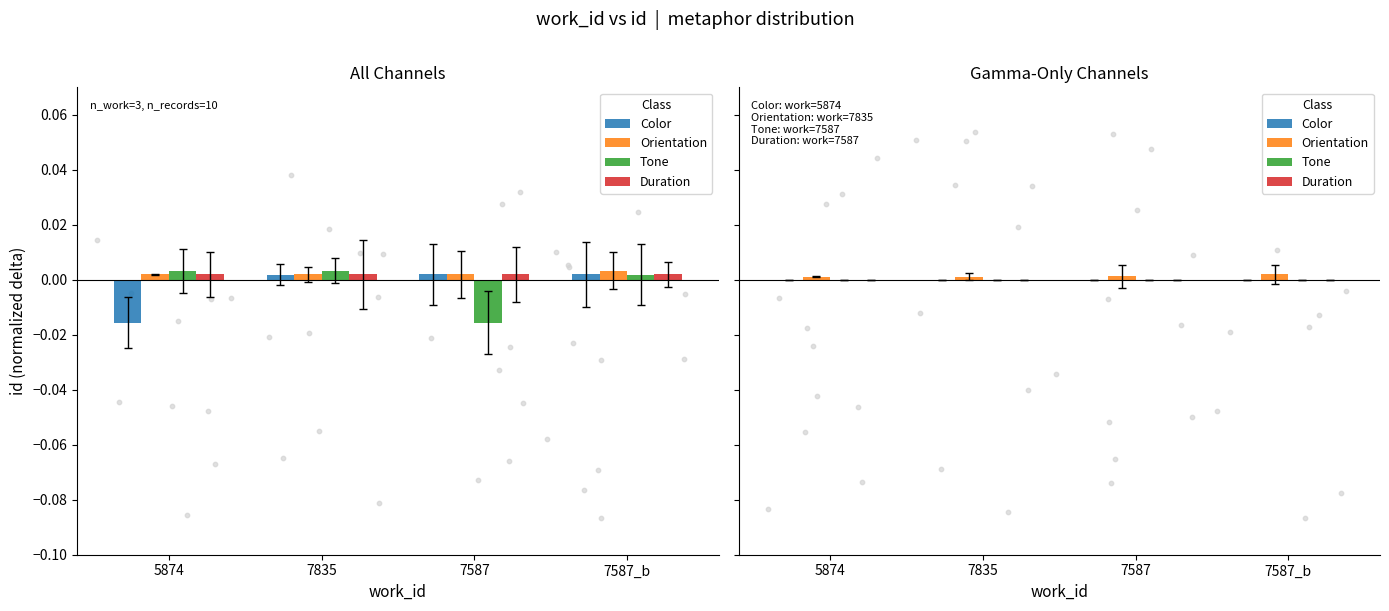

Is the value of Orientation at 7587_b greater than the value of Color at 7835?

Yes